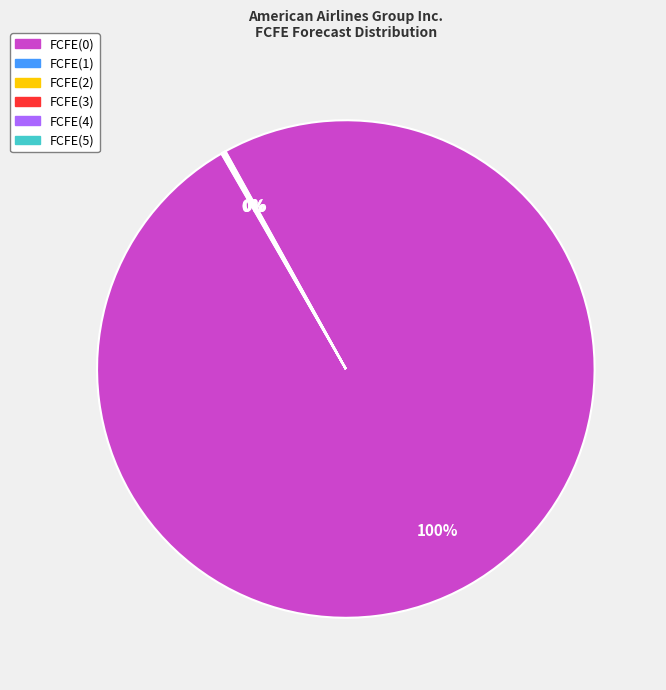

Which category has the biggest portion of the pie?

FCFE(0)